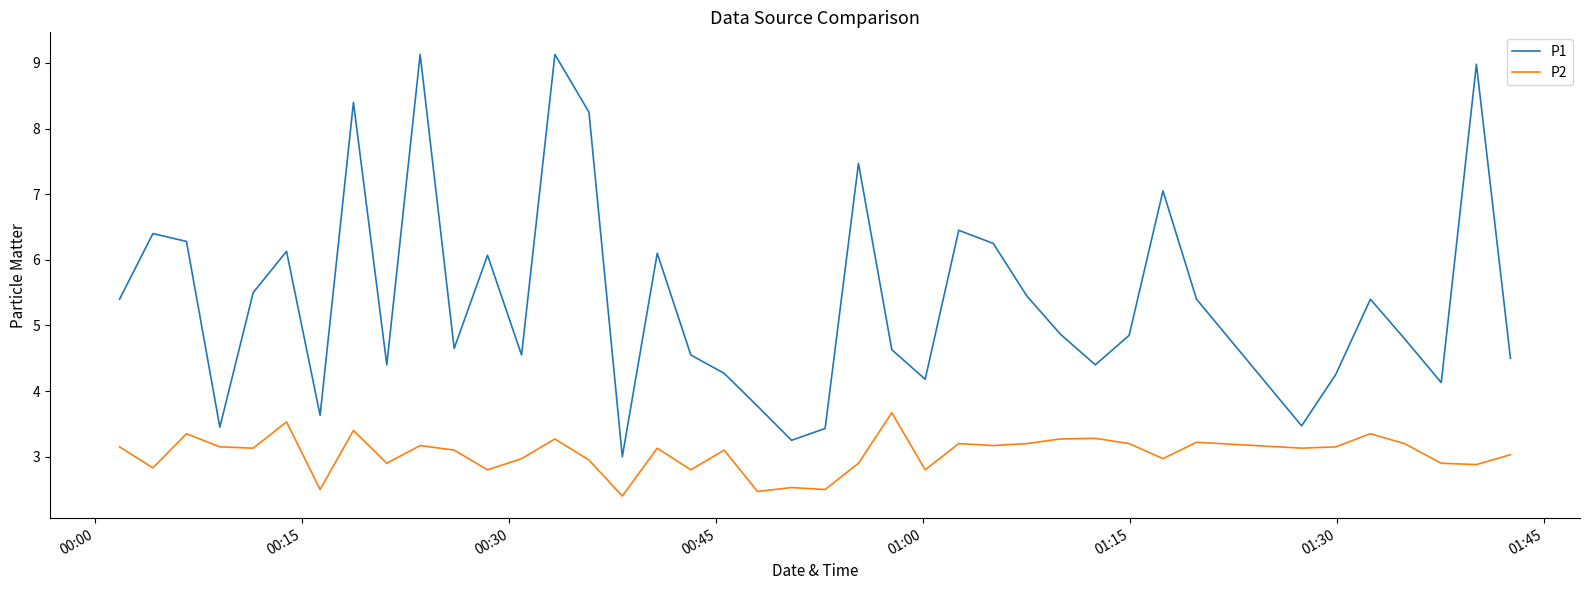

What is the greatest value displayed?

9.1